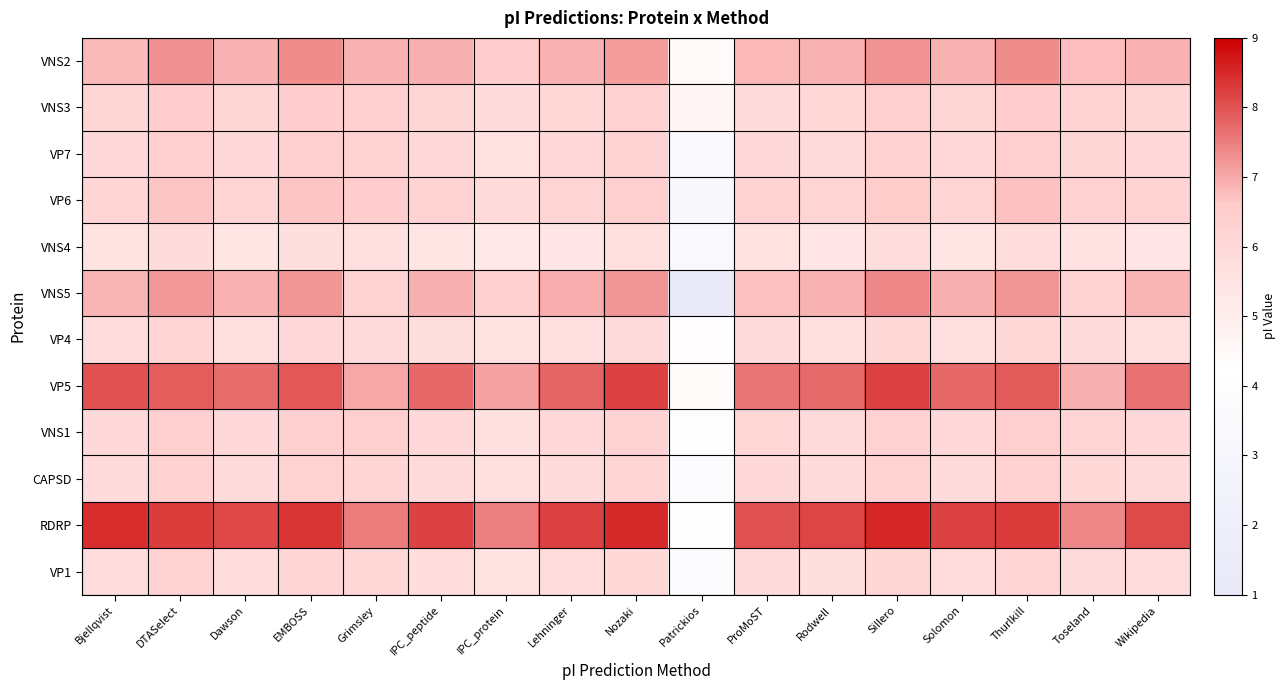

Count the number of data series in this chart.

12